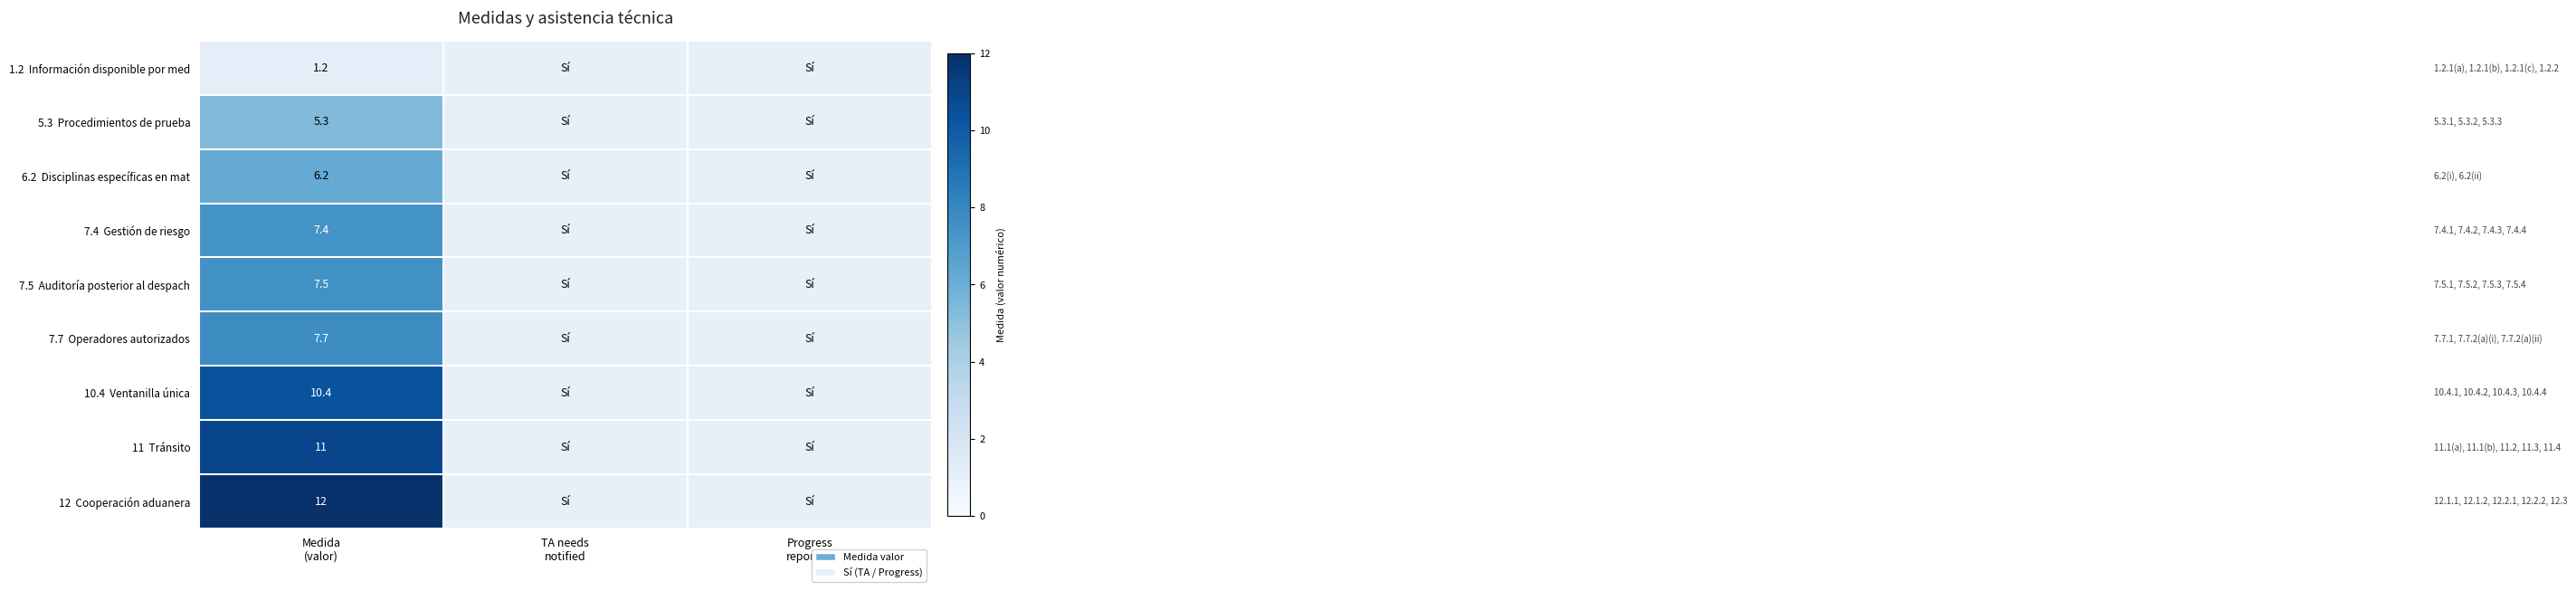

Which category has the lowest value across all series?

TA needs
notified